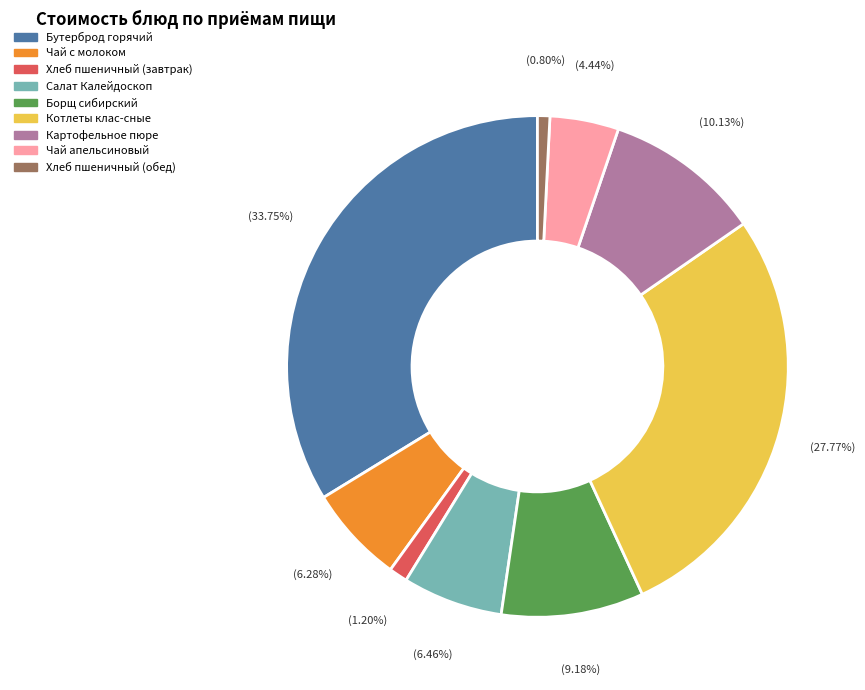

Between Чай с молоком and Борщ сибирский, which is larger?

Борщ сибирский